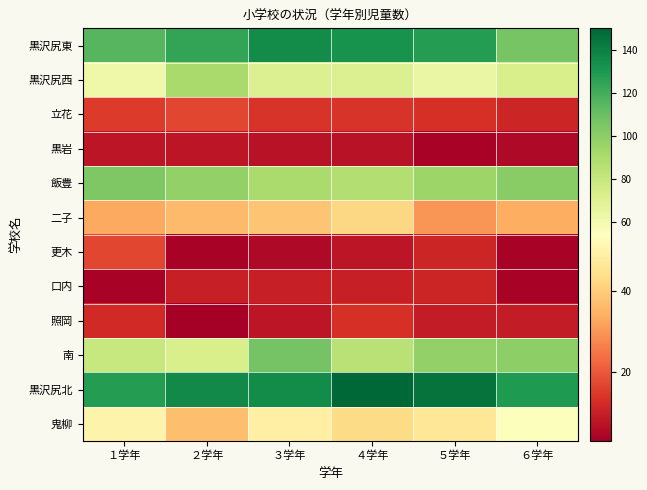

At which category does the chart reach its minimum across all series?

２学年